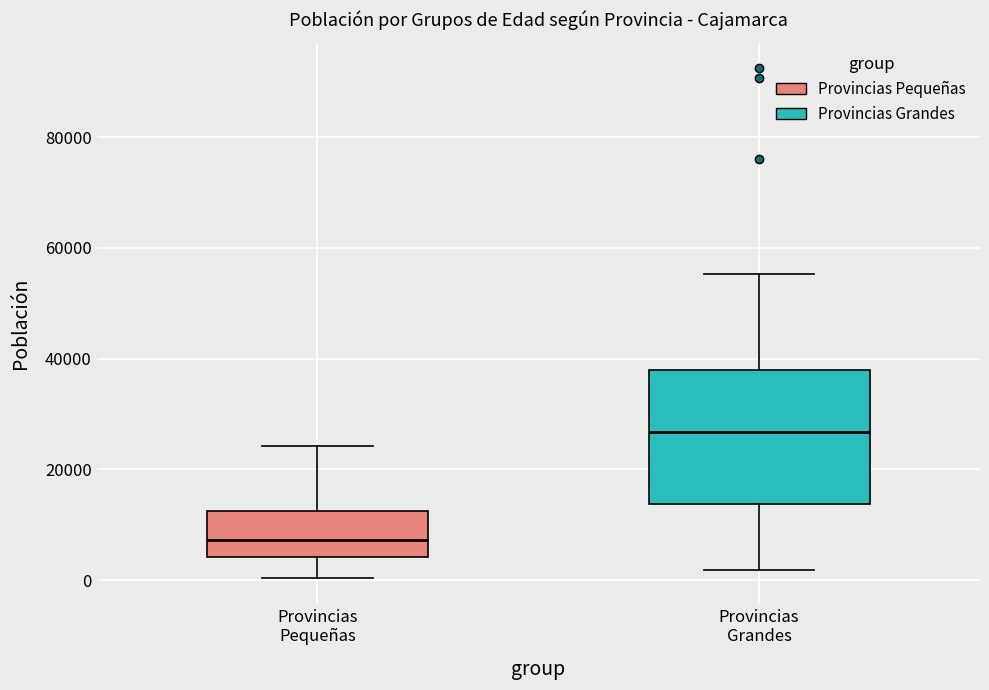

Where does the median line of the box for Provincias Pequeñas sit on the y-axis? The values are not printed on the chart, so give them approximately, as read against the axis.

8000